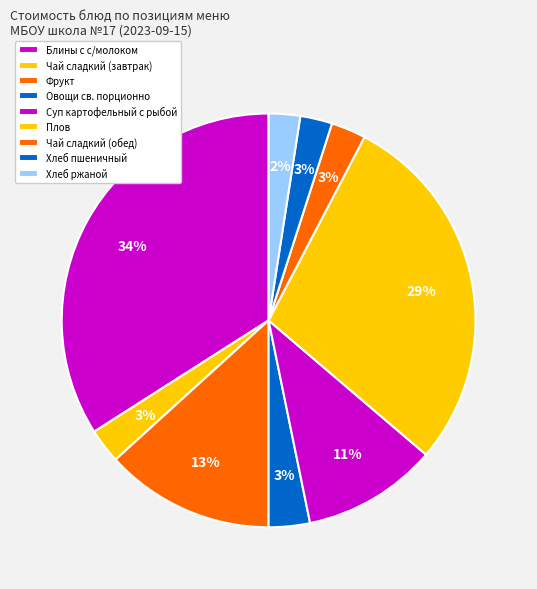

True or false: Чай сладкий (обед) accounts for 3% of the total.

True